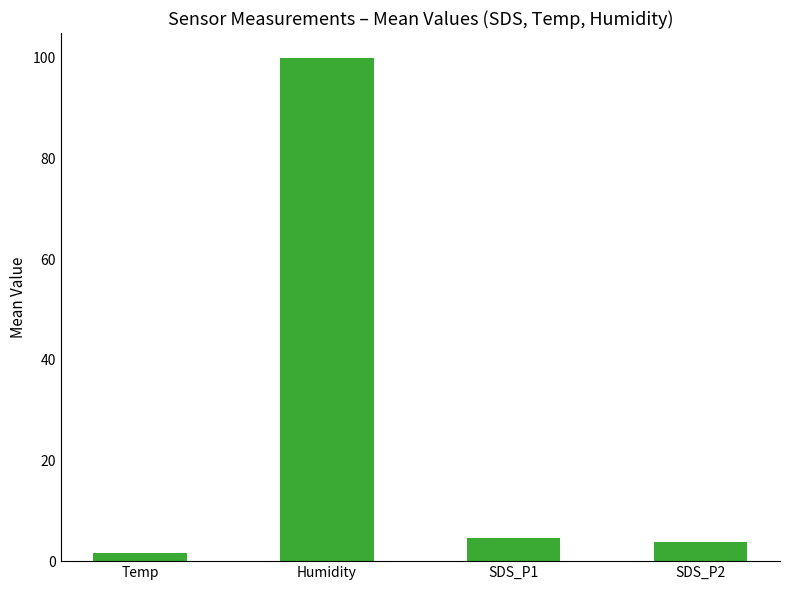

Where is the data nearest to the value 50?

SDS_P1